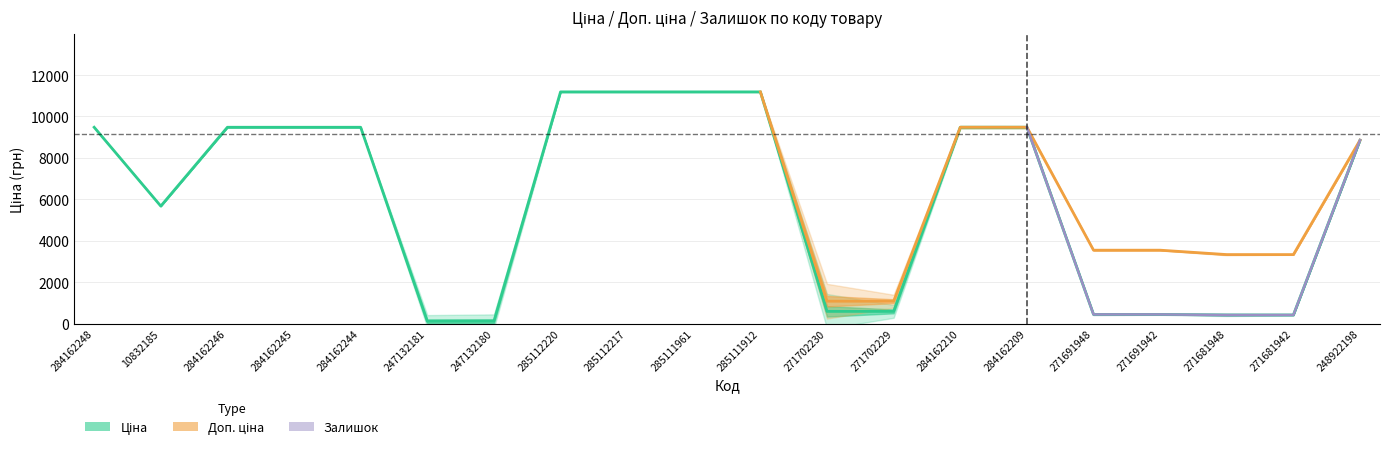

List the series in order of their peak value, highest first.

Доп. ціна, Ціна, Залишок